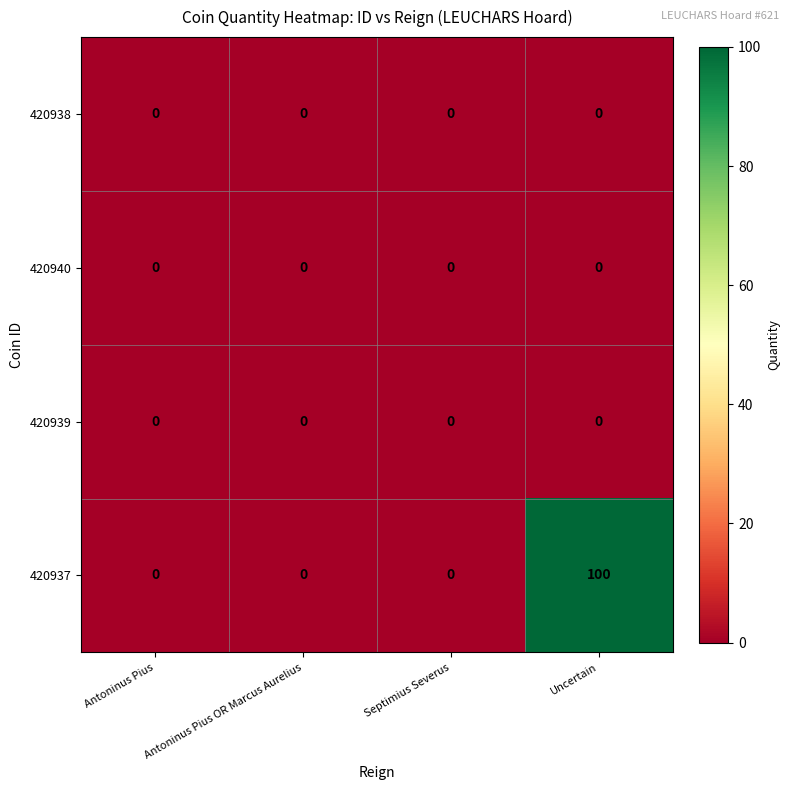

Which category has the highest value across all series?

Uncertain